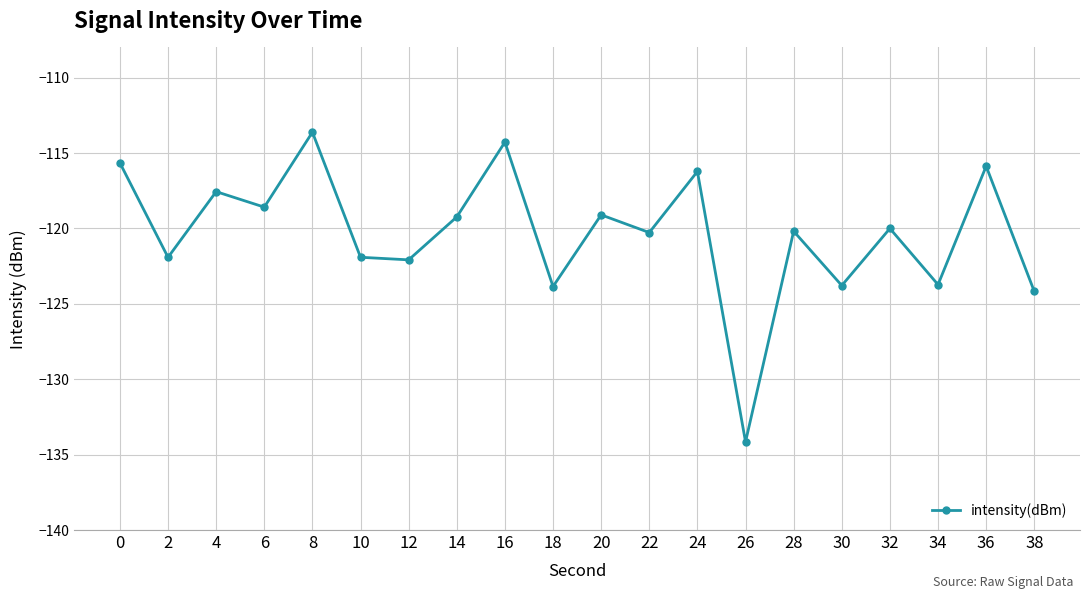

At which category does the chart reach its peak across all series?

8